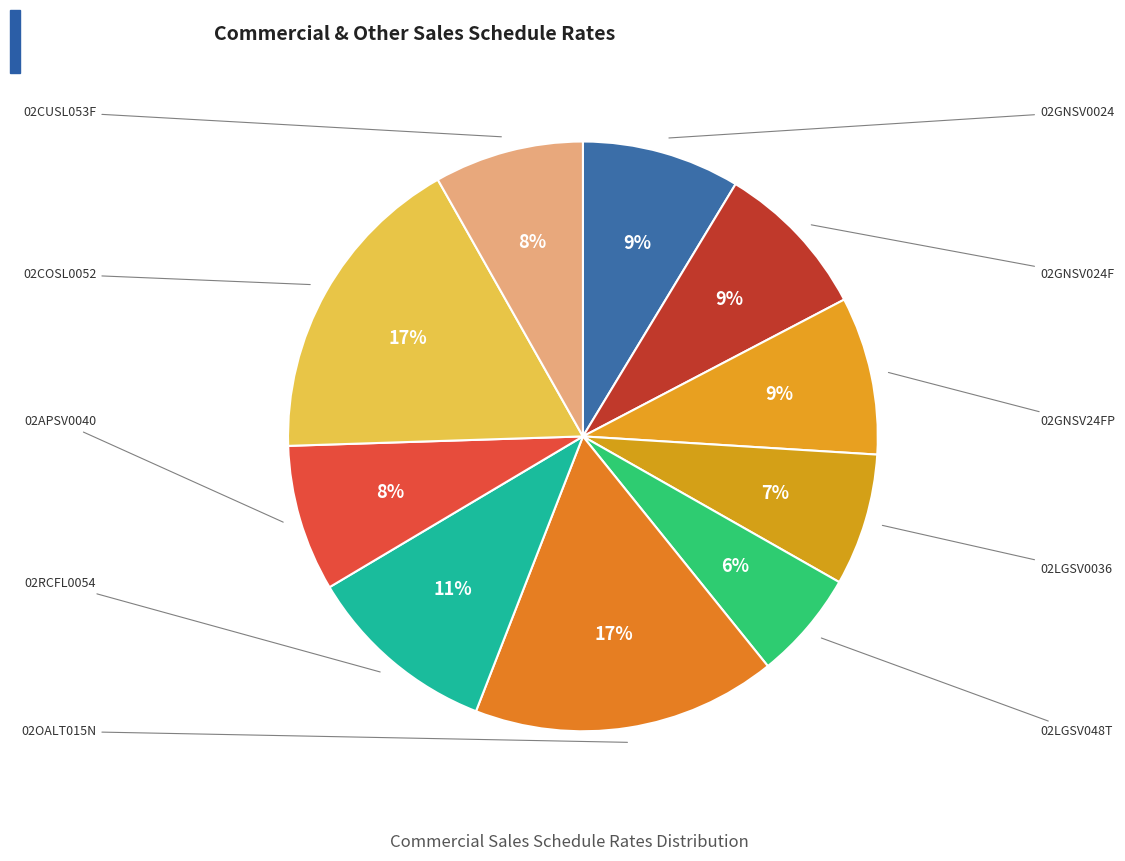

What percentage do 02LGSV0036 and 02APSV0040 together represent?

15.3%